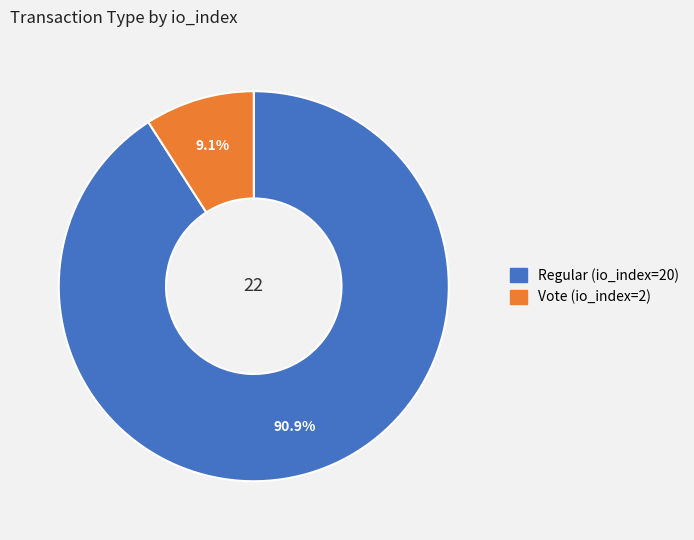

Which slice is the smallest?

Vote (io_index=2)